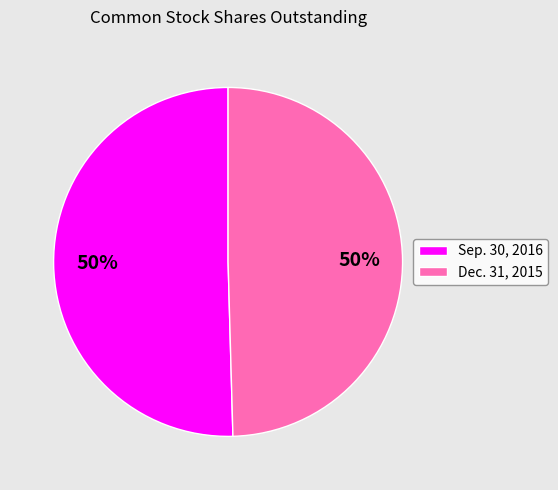

Approximately how many times larger is the value at Dec. 31, 2015 compared to Sep. 30, 2016?

1.0